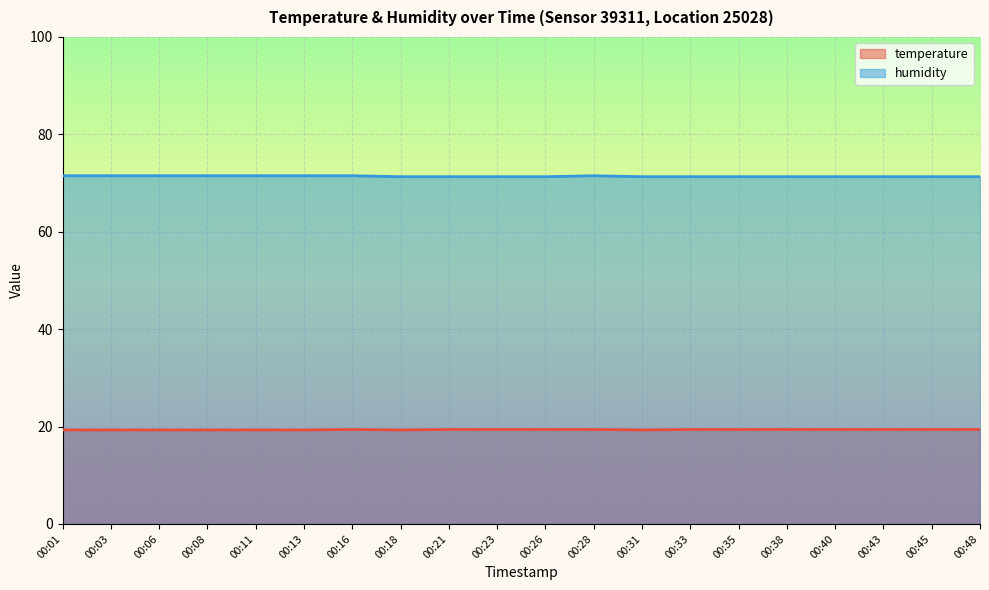

The value of temperature at 00:06 is 4.9. True or false?

False